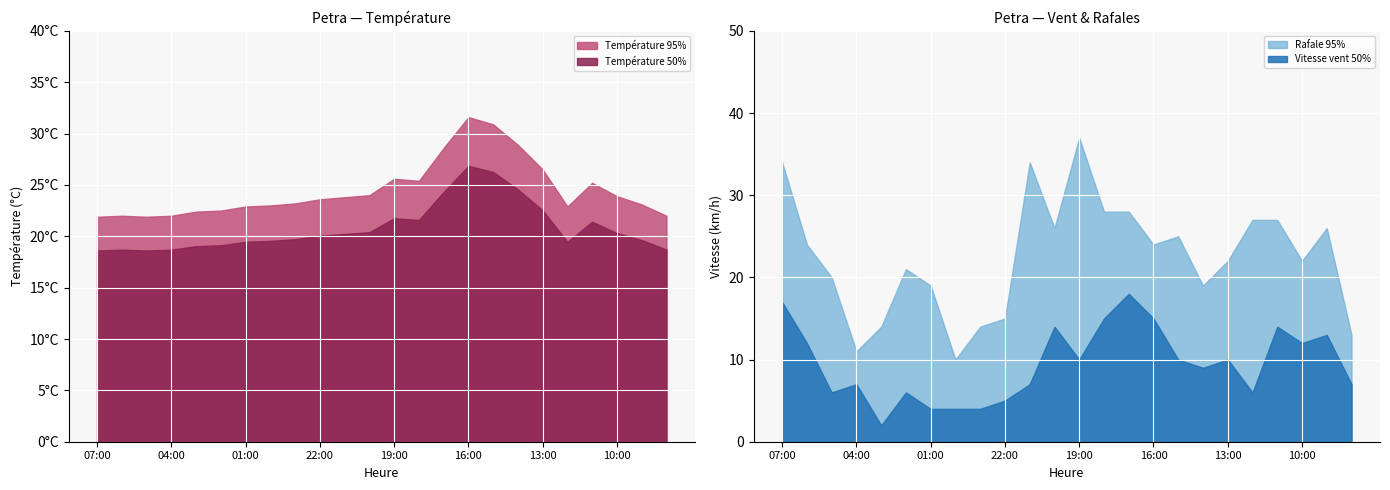

Between 15:00 and 09:00, which is larger?

15:00